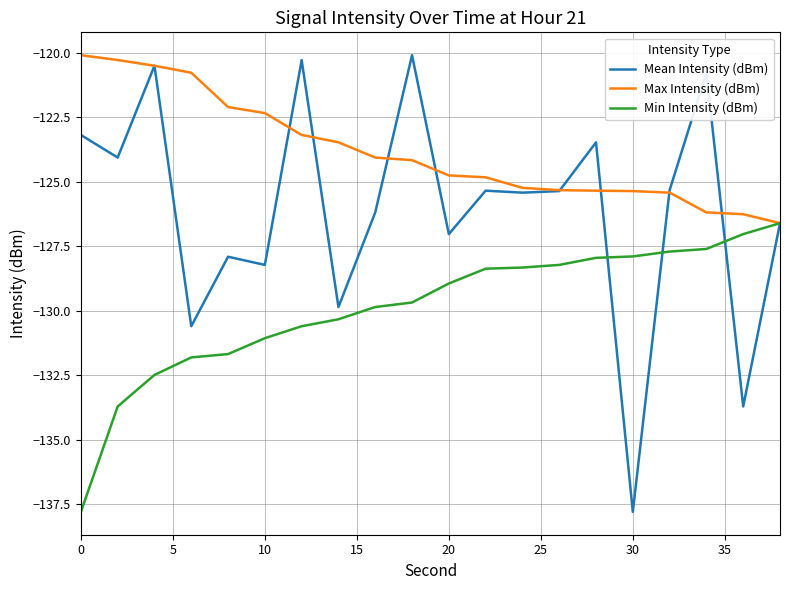

Which series has the widest spread of values?

Mean Intensity (dBm)